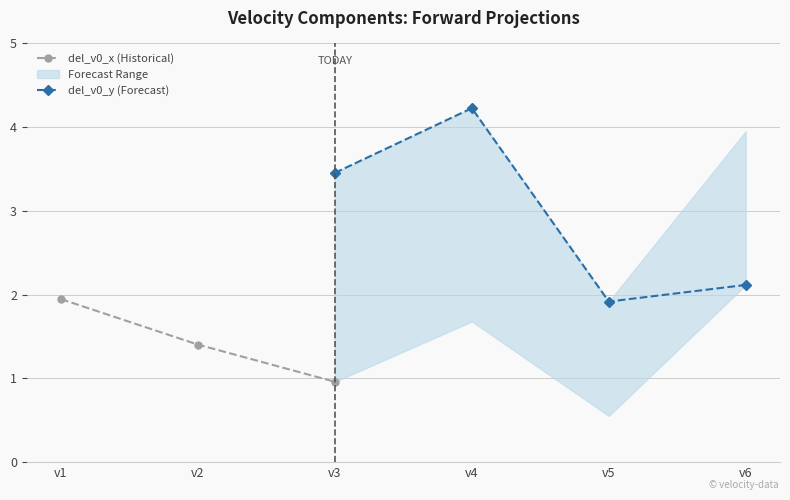

Is it true that del_v0_x (Historical) equals 1.0 at v2?

False